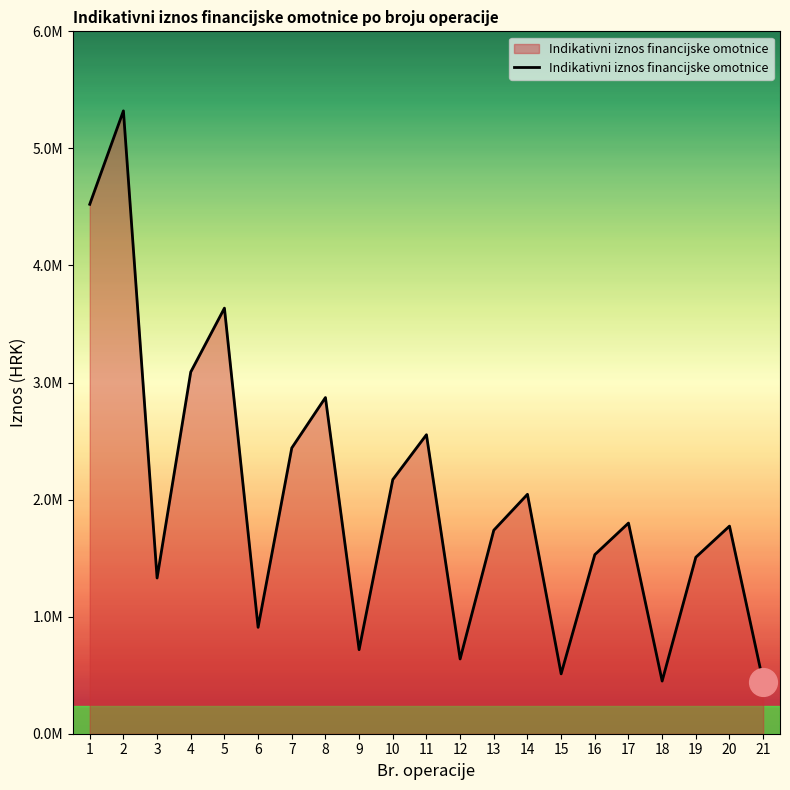

Between 14 and 21, which is larger?

14